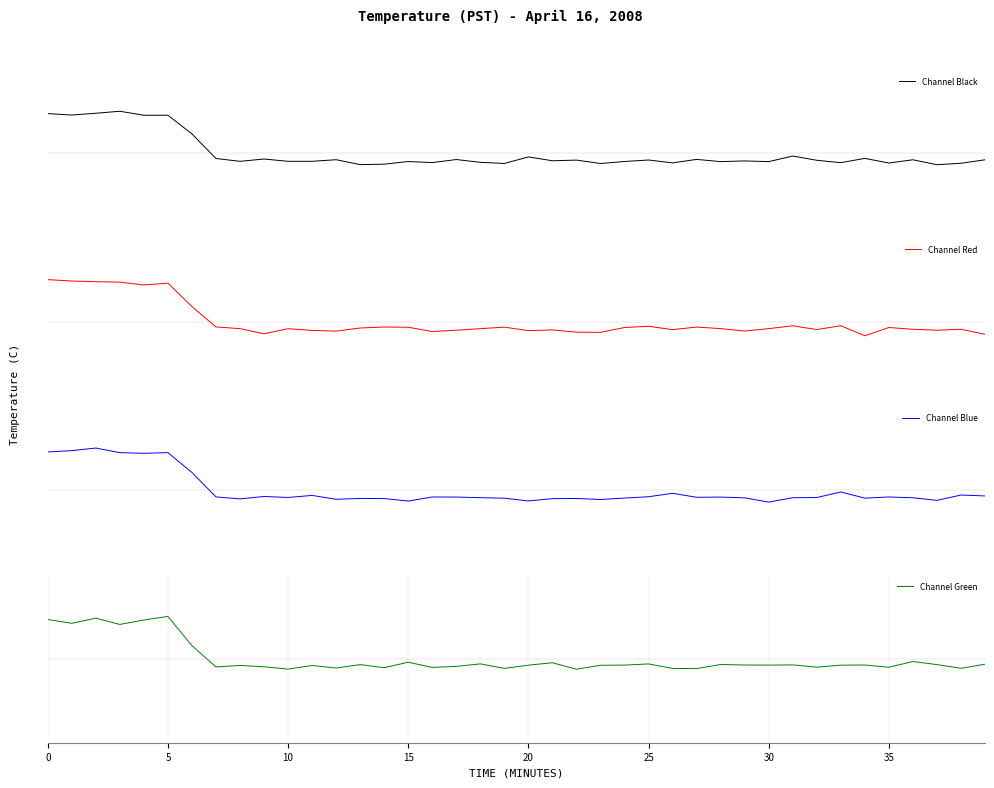

In Channel Red, how many points are higher than both neighbors (excluding endpoints)?

11